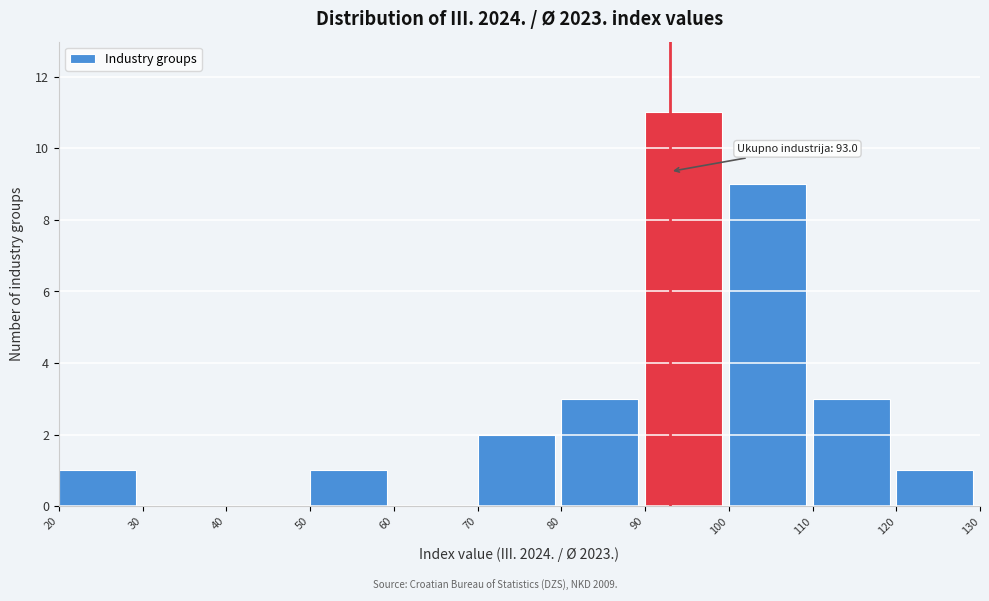

Which range on the x-axis has the tallest bar?

90 to 100